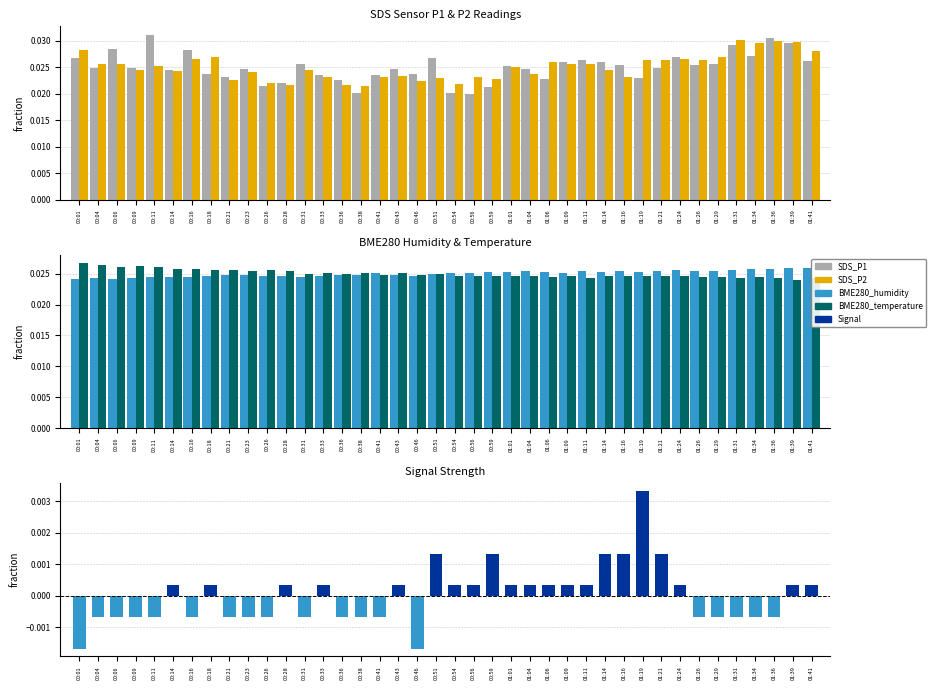

Which category has the lowest value across all series?

00:01